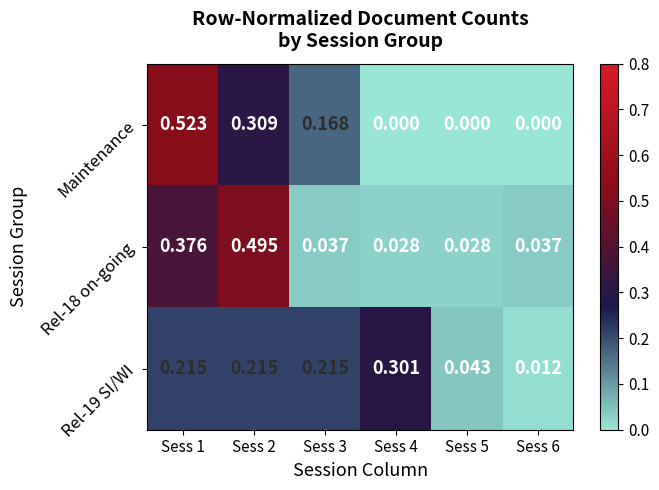

At how many categories does at least one series exceed 0?

6